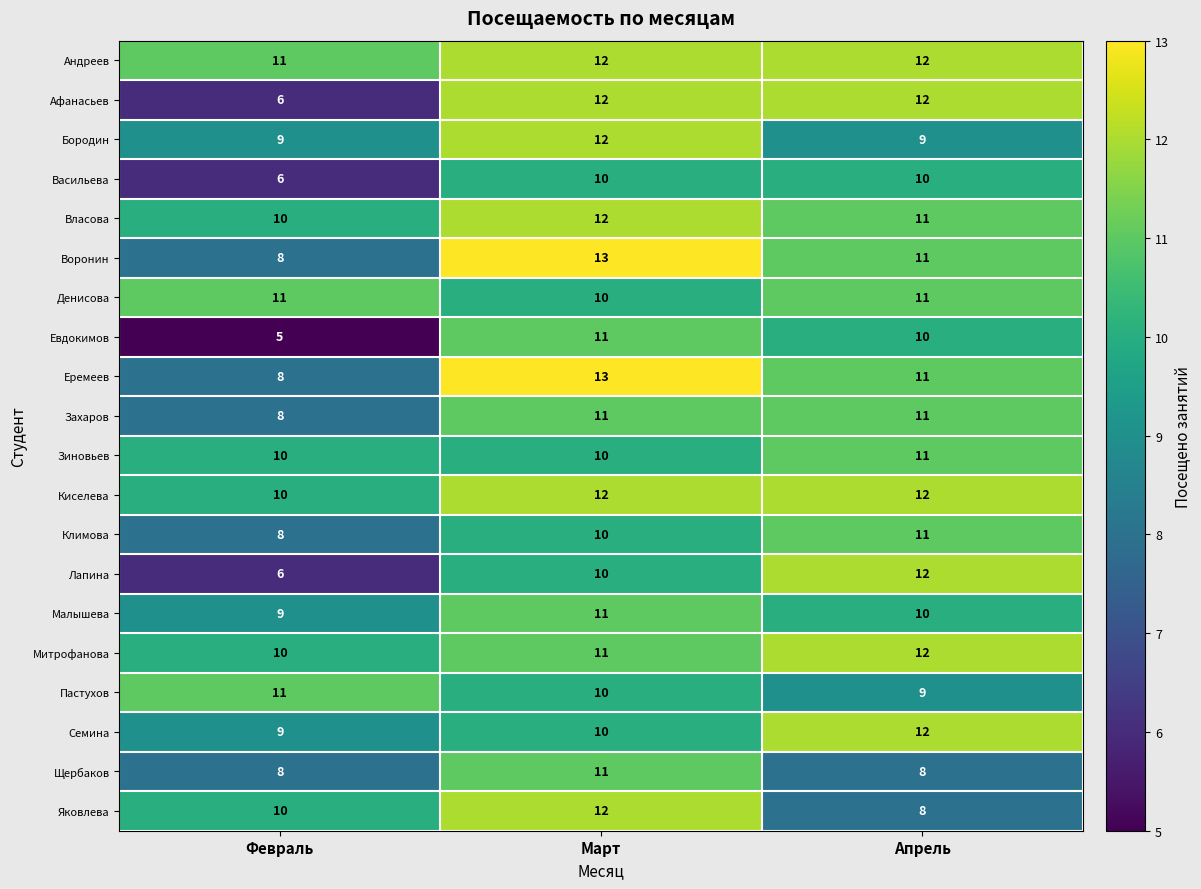

Count the Захаров values in the range 8 to 11.

3